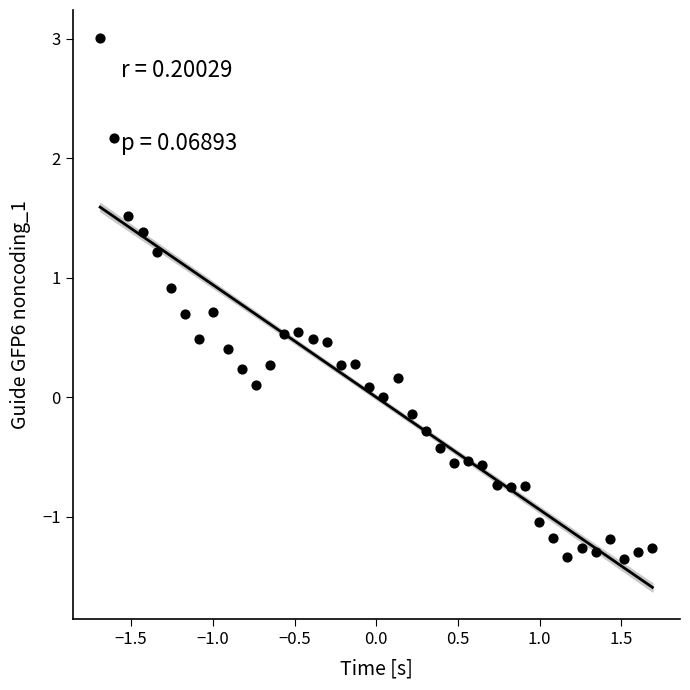

What is the range of X values (max minus min)?

3.4